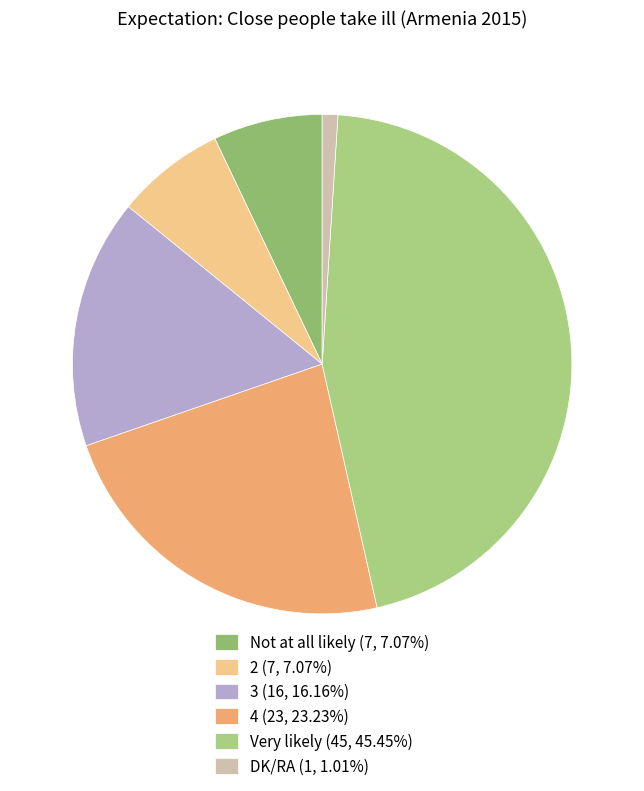

Rank the categories by value from highest to lowest.

Very likely, 4, 3, Not at all likely, 2, DK/RA